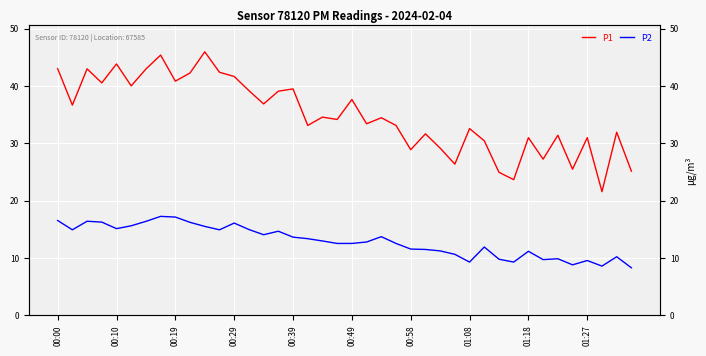

What is the approximate value of P2 at 00:00?

16.6